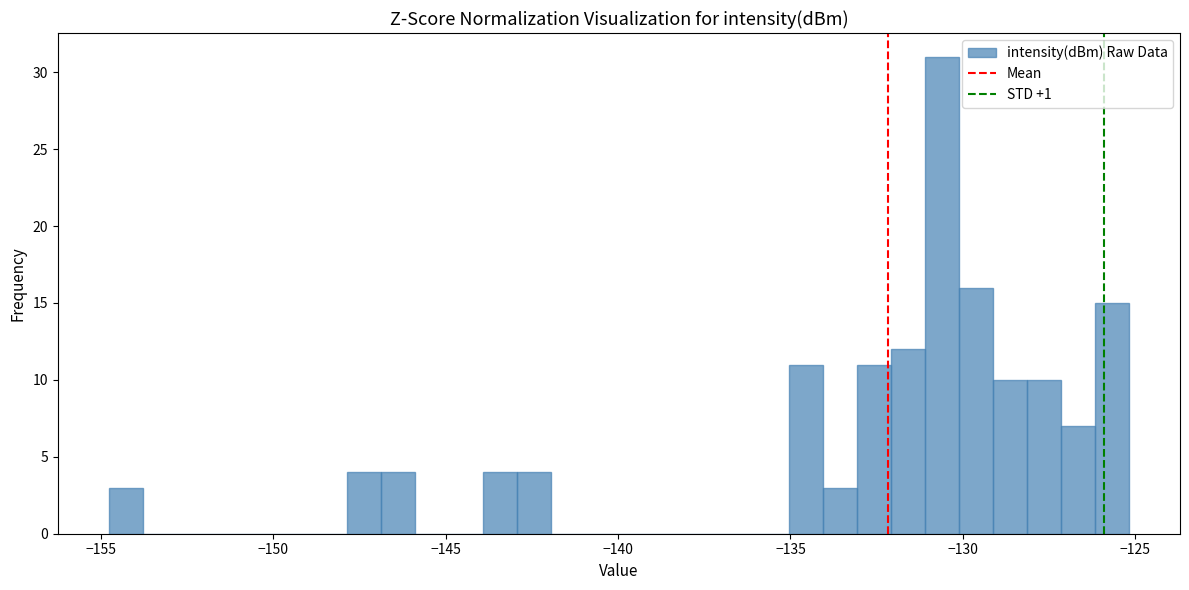

Read against the x-axis, roughly where is the centre of the tallest bar?

-130.5